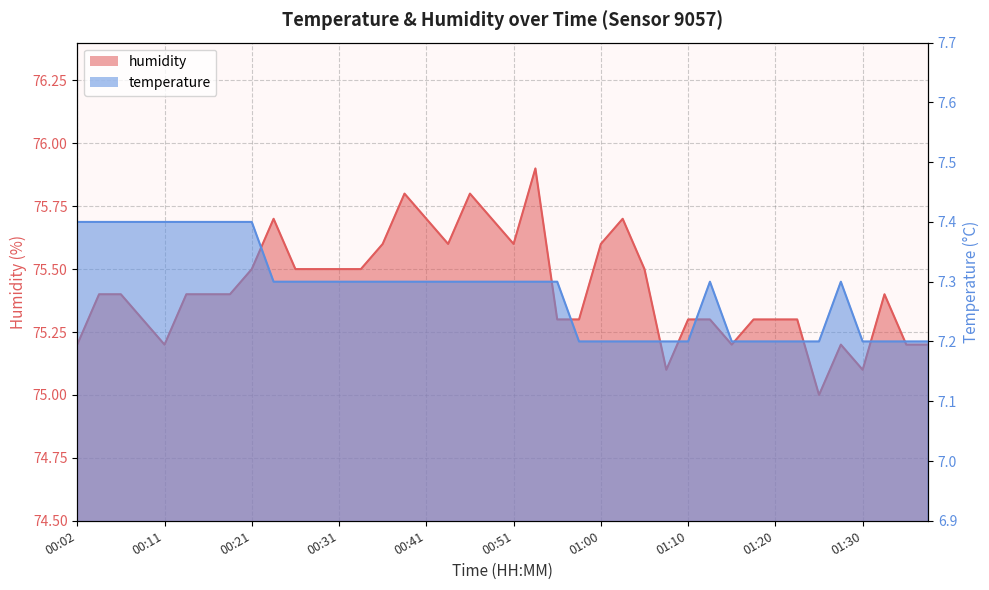

Which category has the highest value in the humidity series?

00:53